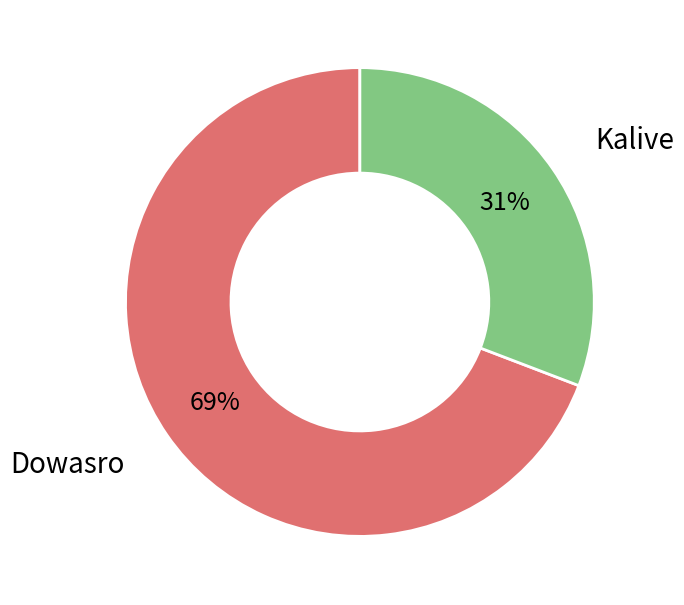

Which slice is the smallest?

Kalive